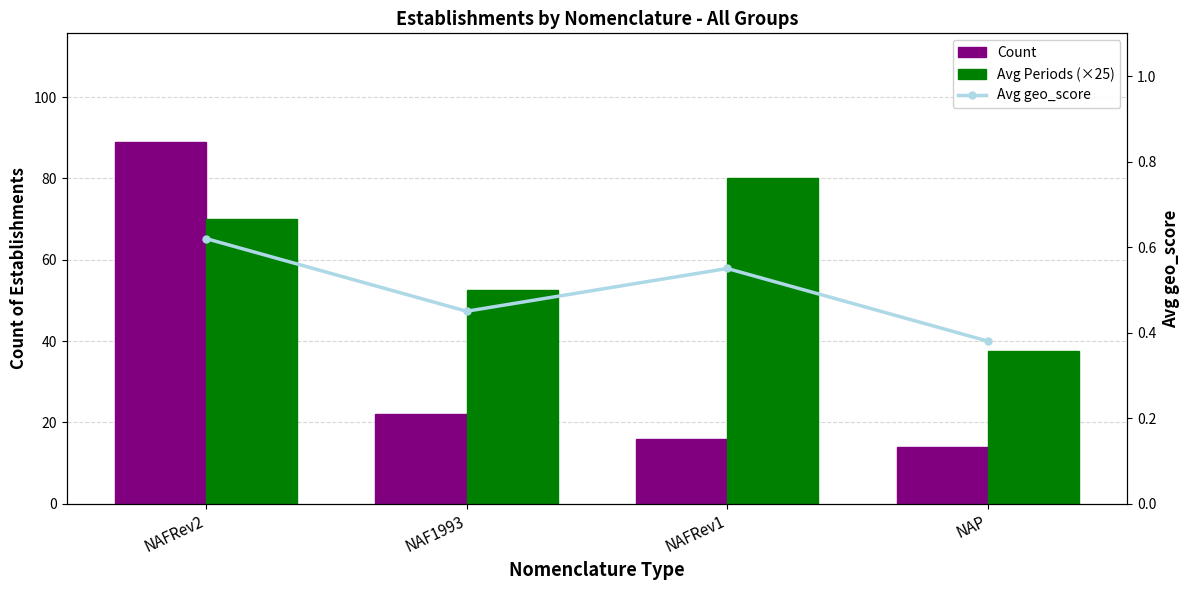

What is the average value of the Avg geo_score series?

0.5